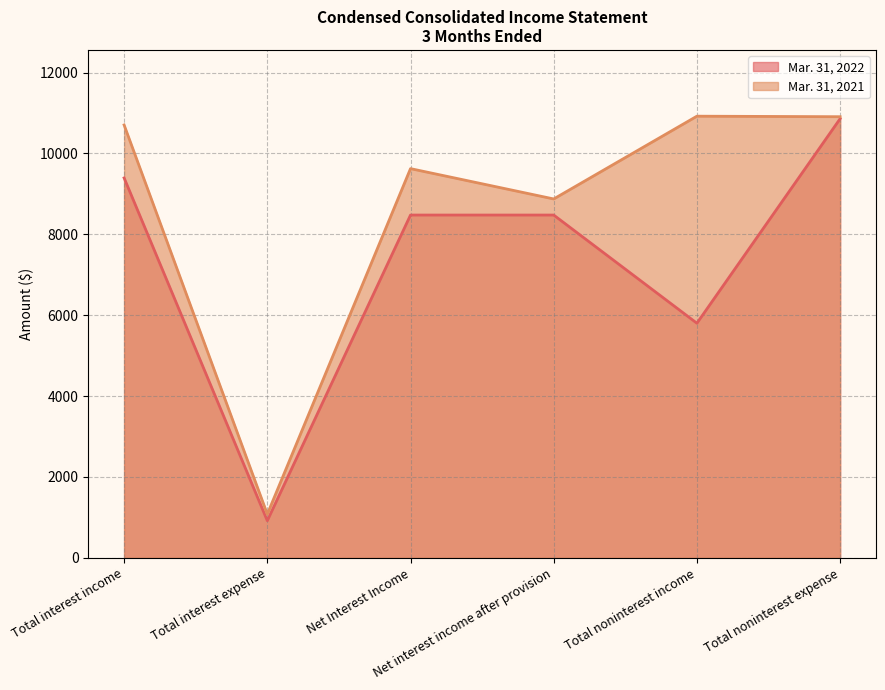

At how many categories does at least one series exceed 2961?

5